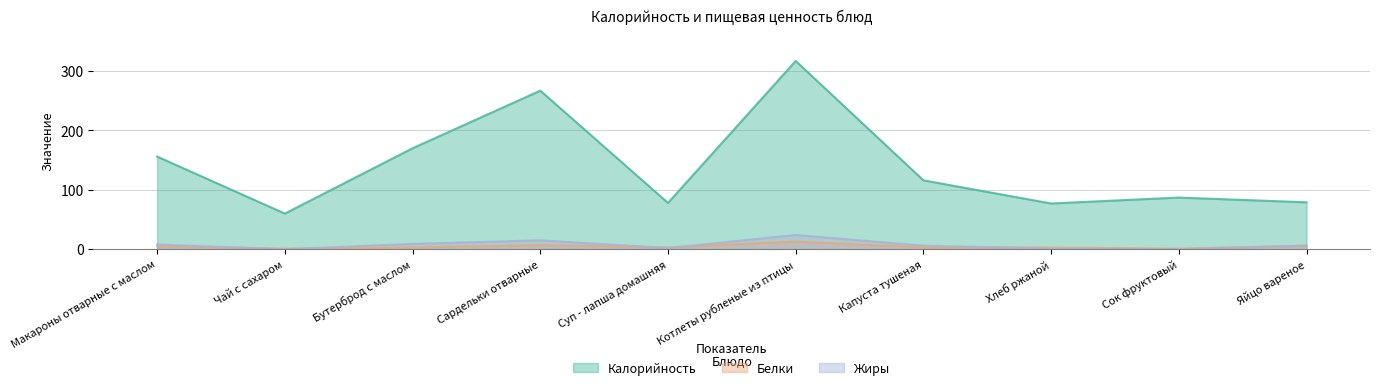

Is it true that Калорийность equals 116 at Капуста тушеная?

True